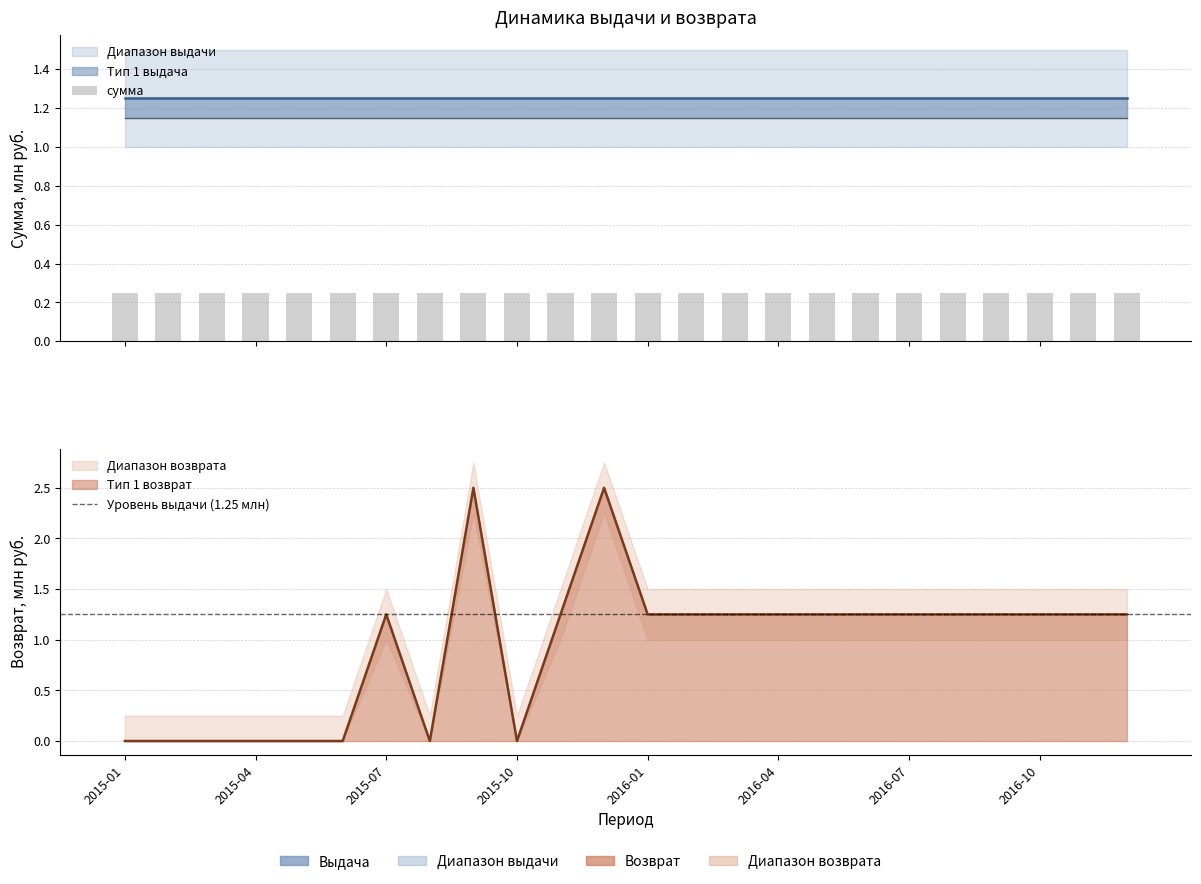

Reading right to left, extract all data points from this chart.

2016-12=1.2	2016-11=1.2	2016-10=1.2	2016-09=1.2	2016-08=1.2	2016-07=1.2	2016-06=1.2	2016-05=1.2	2016-04=1.2	2016-03=1.2	2016-02=1.2	2016-01=1.2	2015-12=2.5	2015-11=1.2	2015-10=0.0	2015-09=2.5	2015-08=0.0	2015-07=1.2	2015-06=0.0	2015-05=0.0	2015-04=0.0	2015-03=0.0	2015-02=0.0	2015-01=0.0